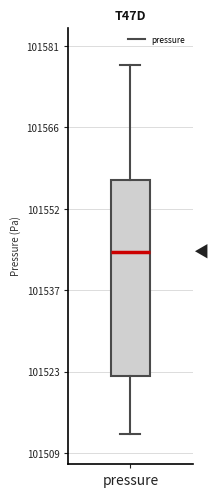

Transcribe this box plot: give where the median line is, the range the box spans, and where the two whiskers end, as read against the y-axis. The values are not printed on the chart, so give them approximately, as read against the axis.

median 101544, box 101522 to 101556, whiskers 101512 to 101578